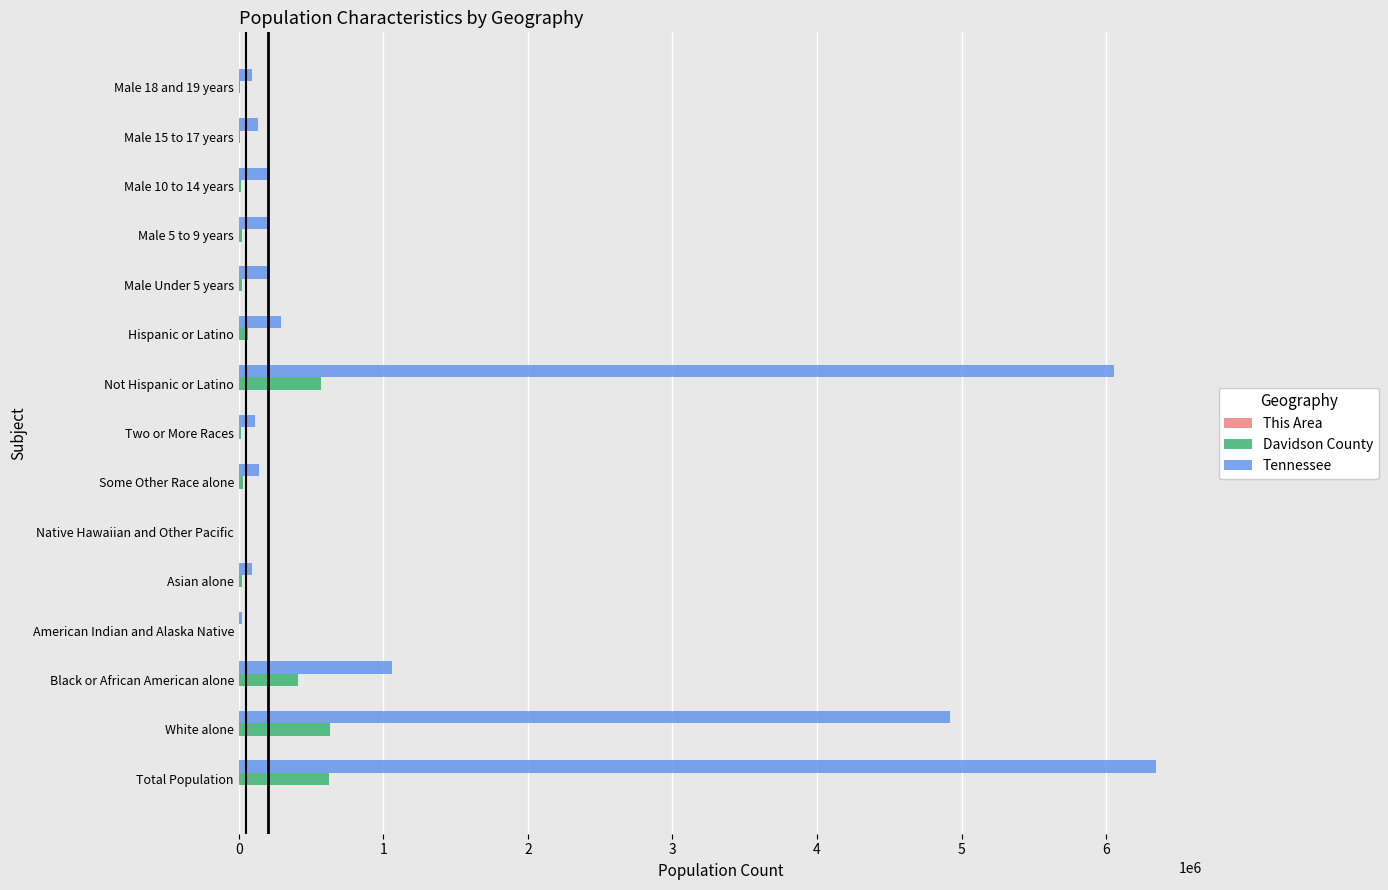

Between Not Hispanic or Latino and Male 15 to 17 years, which series saw the biggest shift?

Tennessee